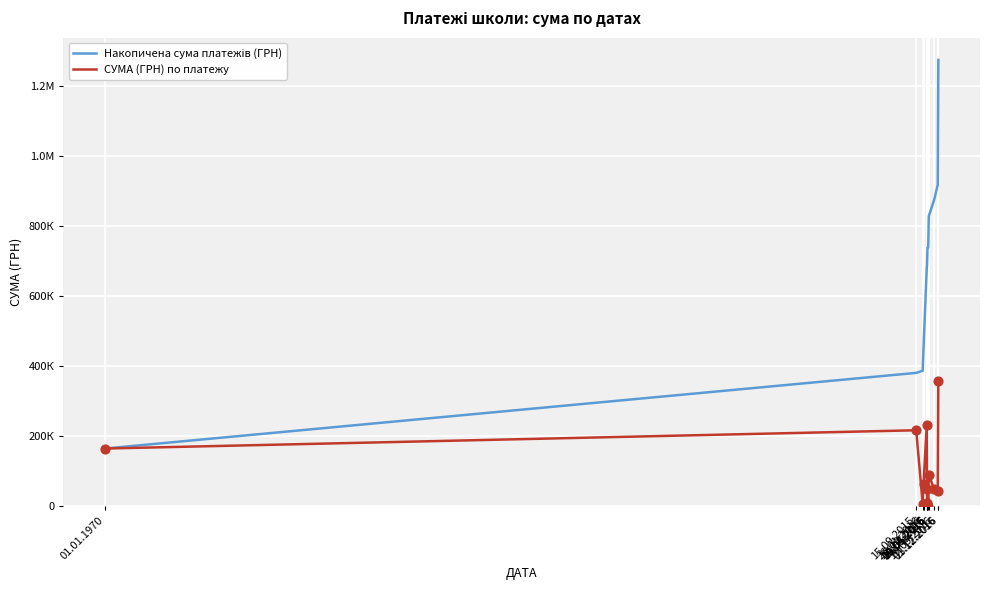

Is this an area chart (filled region under the line)?

No